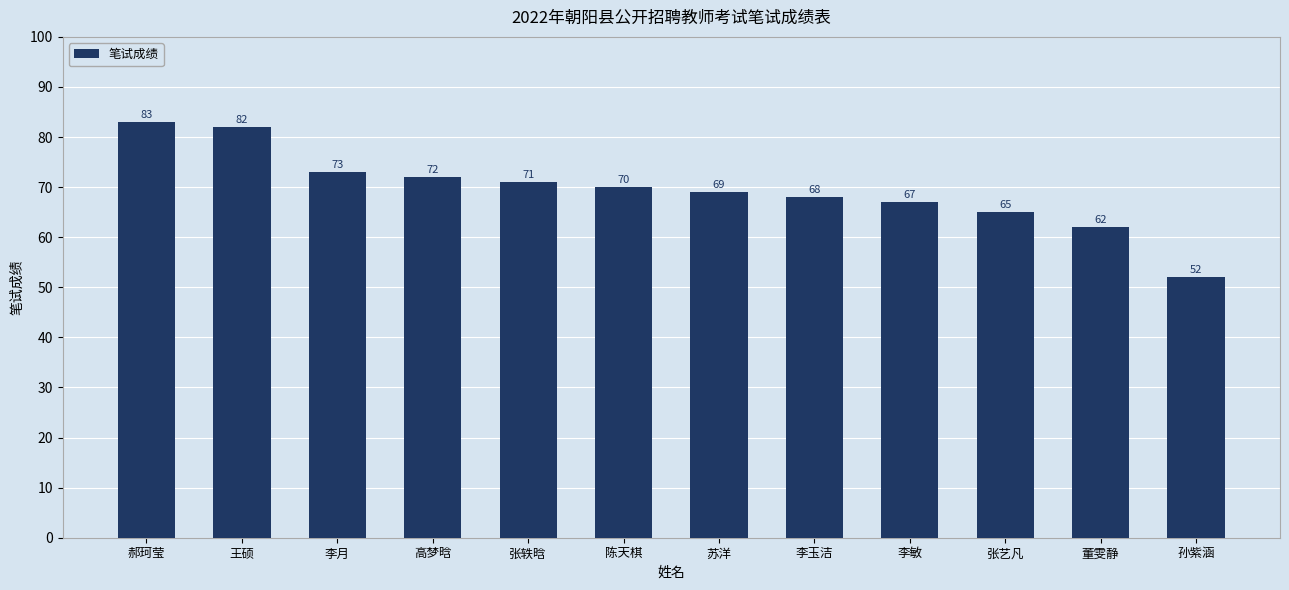

What is the label of the 3rd bar from the left?

李月